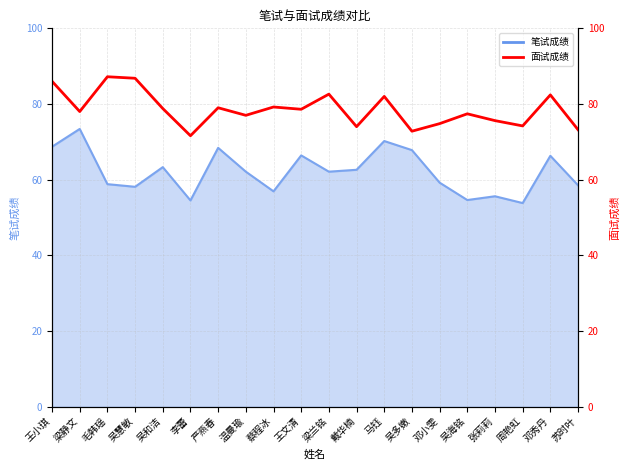

What is the sum of the values at 梁静文 and 李蕾?

149.6